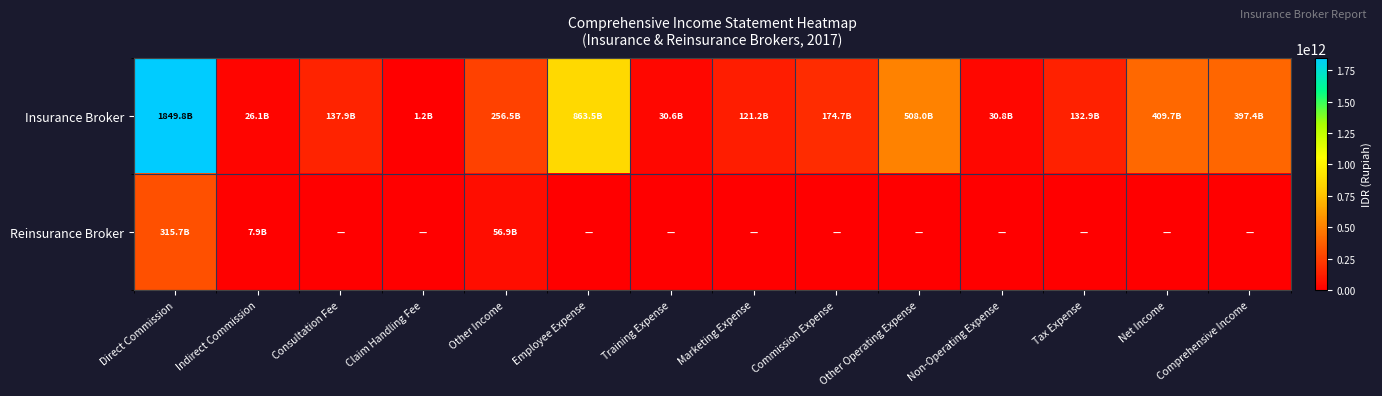

Which has a higher value, Consultation Fee or Employee Expense?

Employee Expense